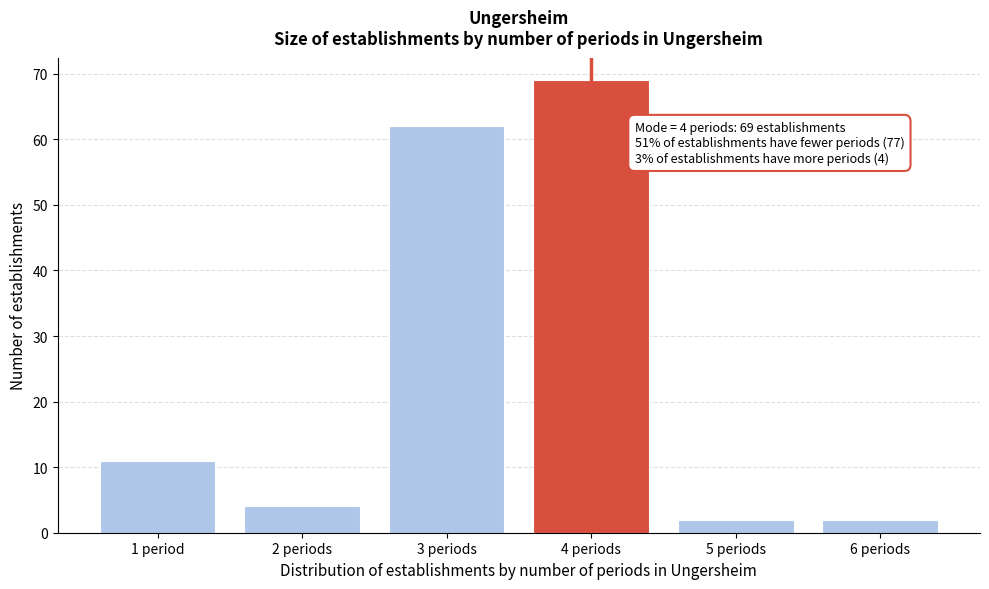

Reading left to right, transcribe all the data shown in this chart.

11	4	62	69	2	2